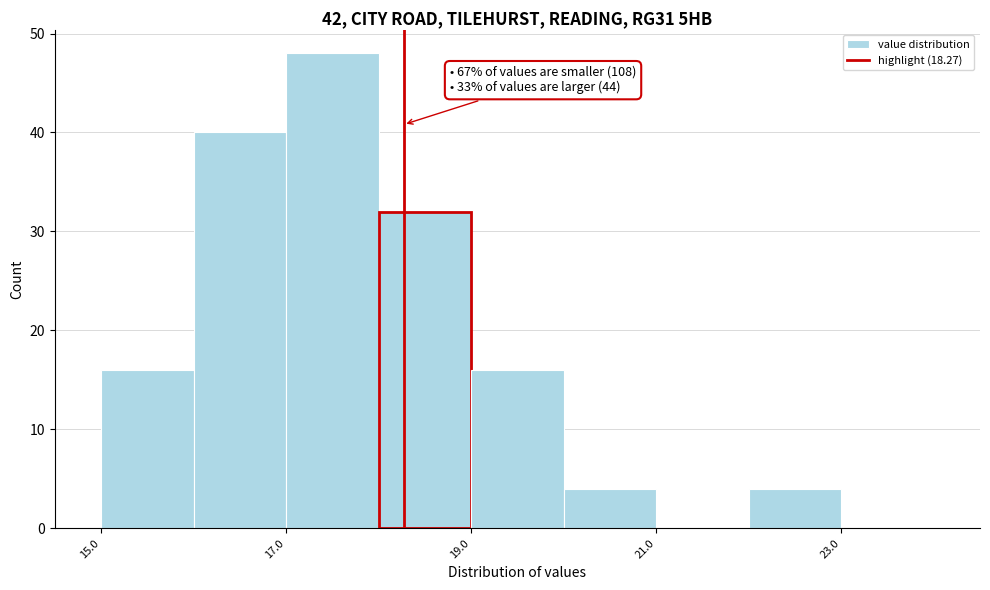

Which range on the x-axis has the tallest bar?

17 to 18